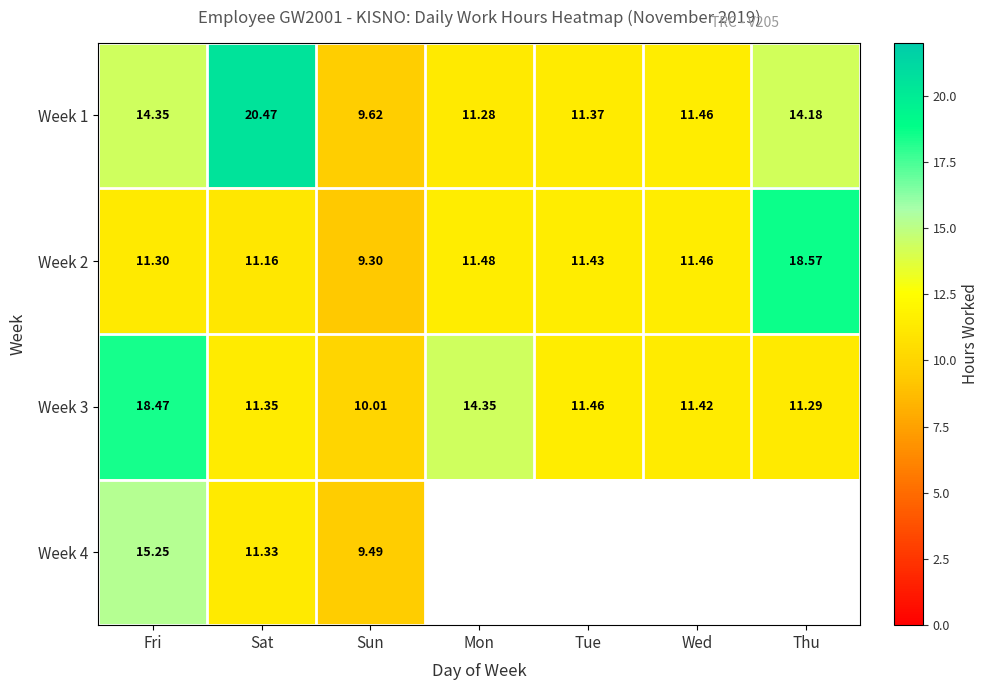

What is the lowest value of the Week 1 series?

9.6